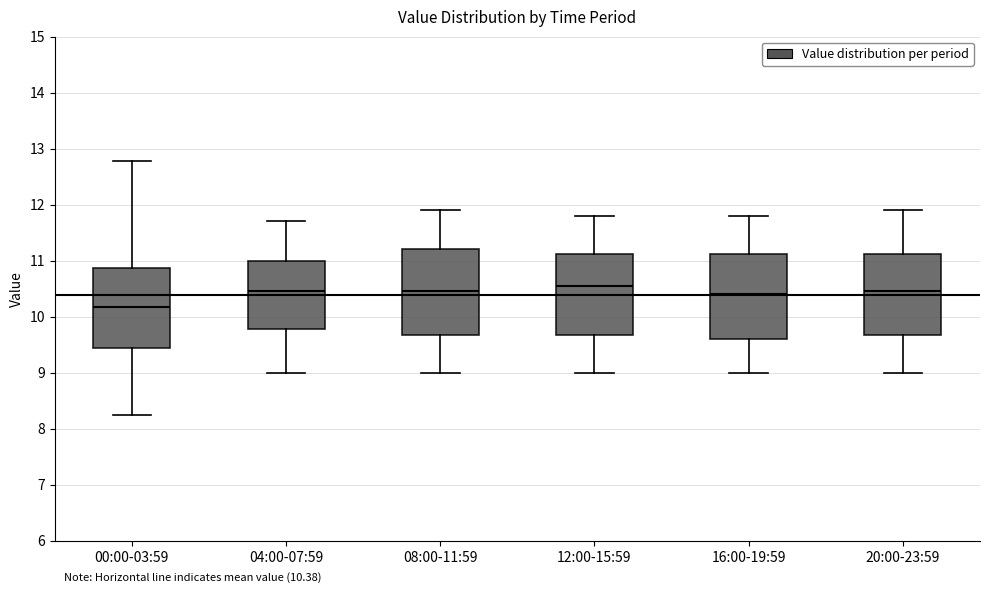

Which box has the highest median line?

12:00-15:59